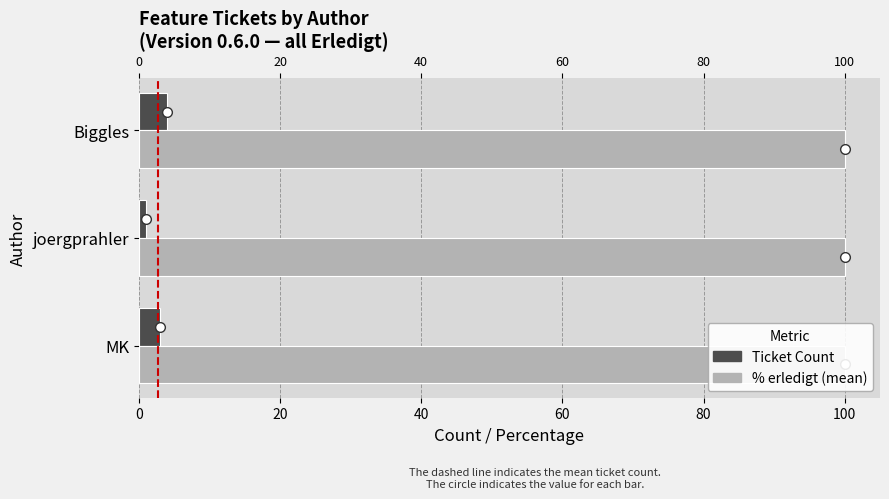

Which series changed the most between 20 and 40?

Ticket Count